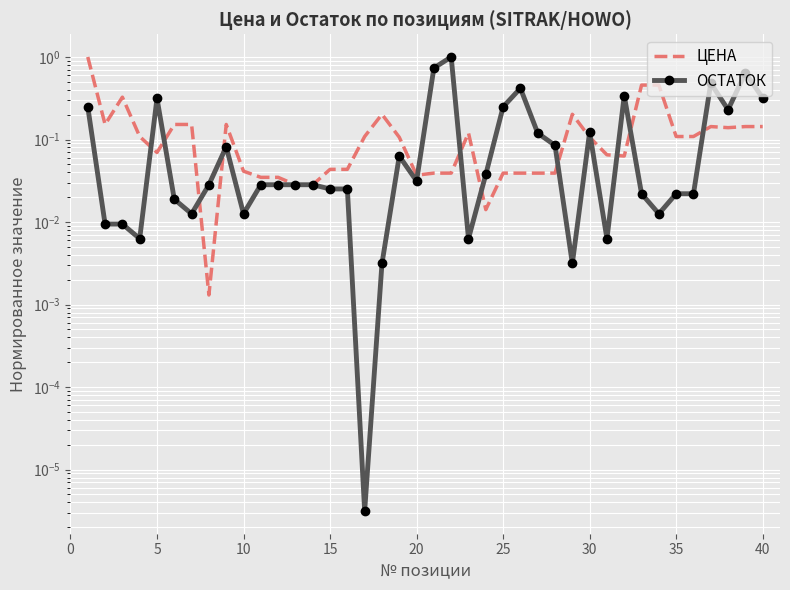

True or false: ОСТАТОК and ЦЕНА intersect in this chart.

True